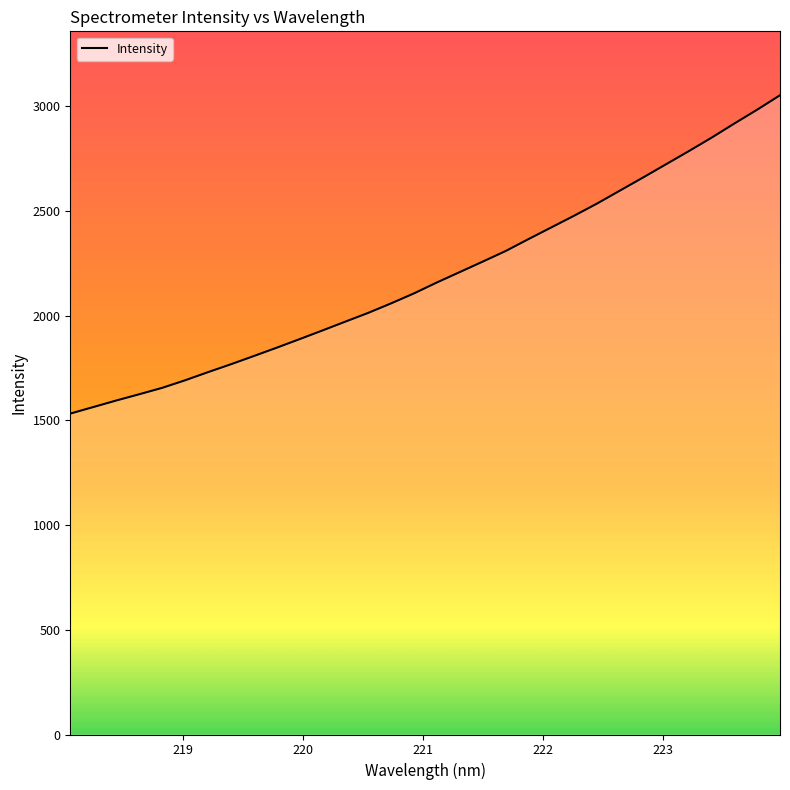

What is the smallest value displayed?

1532.3